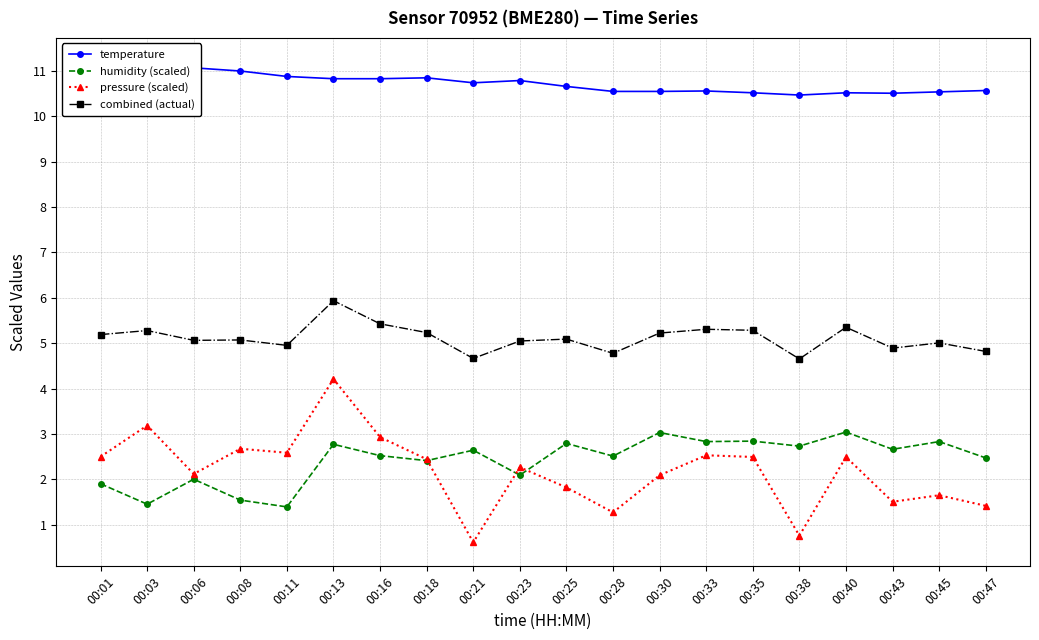

What is the maximum value for pressure (scaled)?

4.2